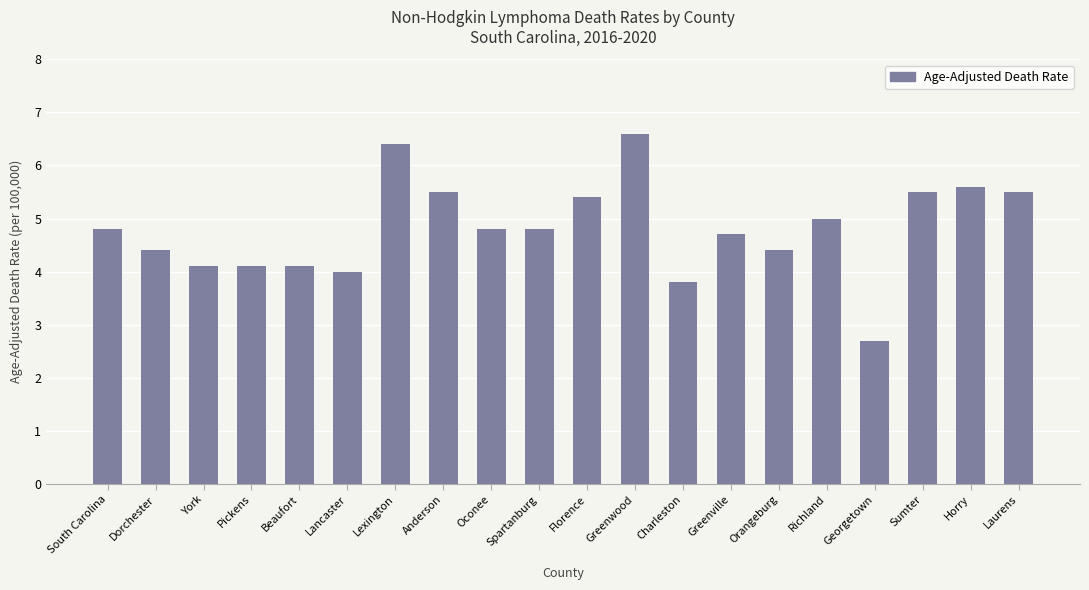

What is the average value?

4.8